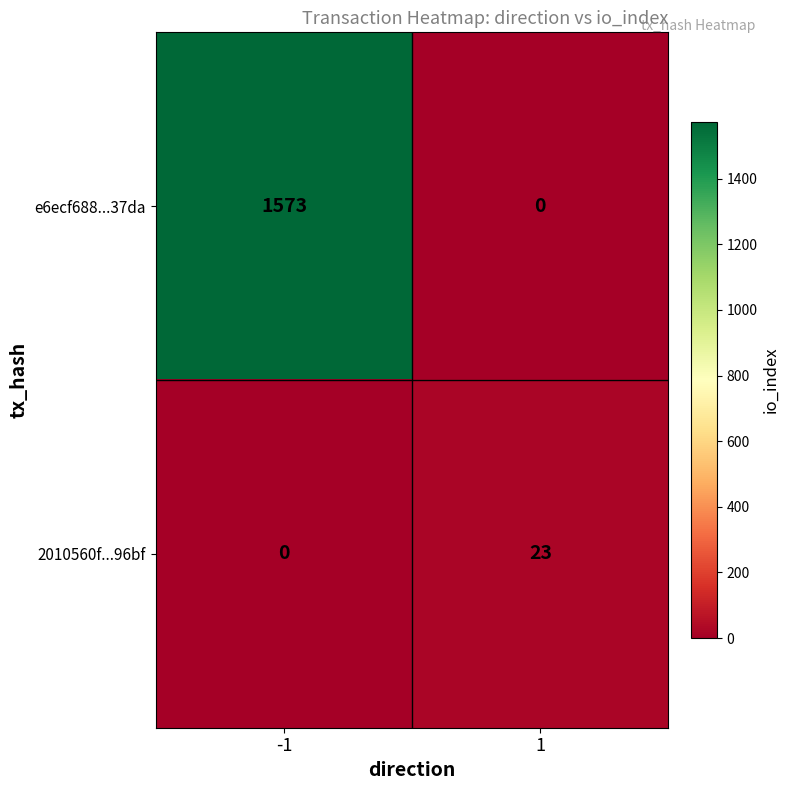

What value does the e6ecf688...37da series have at -1, to the nearest 50?

1550